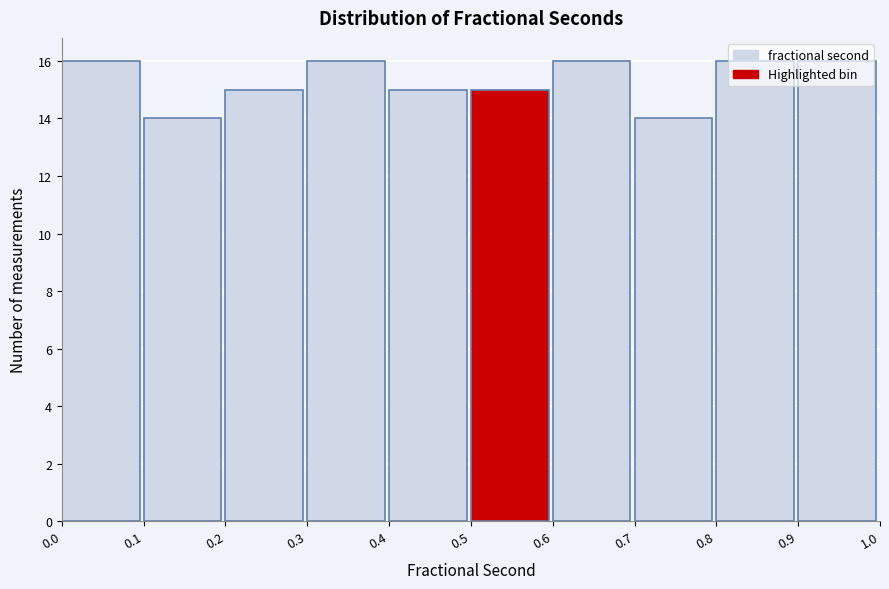

Reading left to right, list every bar in this chart as the range it spans on the x-axis followed by its height. The values are not printed on the chart, so give them approximately, as read against the axis.

0.0 to 0.1: 16
0.1 to 0.2: 14
0.2 to 0.3: 15
0.3 to 0.4: 16
0.4 to 0.5: 15
0.5 to 0.6: 15
0.6 to 0.7: 16
0.7 to 0.8: 14
0.8 to 0.9: 16
0.9 to 1.0: 16